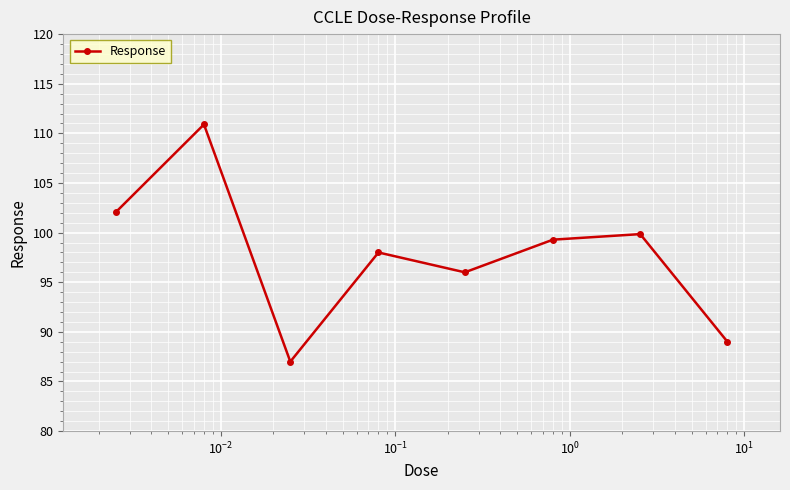

True or false: there are more than 2 points higher than both neighbors.

True